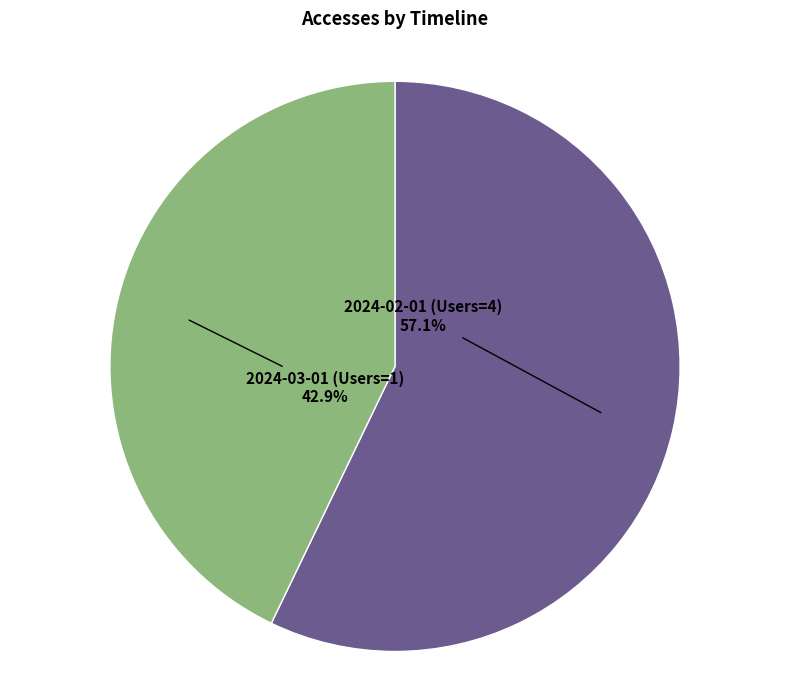

What percentage is the 2024-02-01 (Users=4) slice, to the nearest percent?

57%